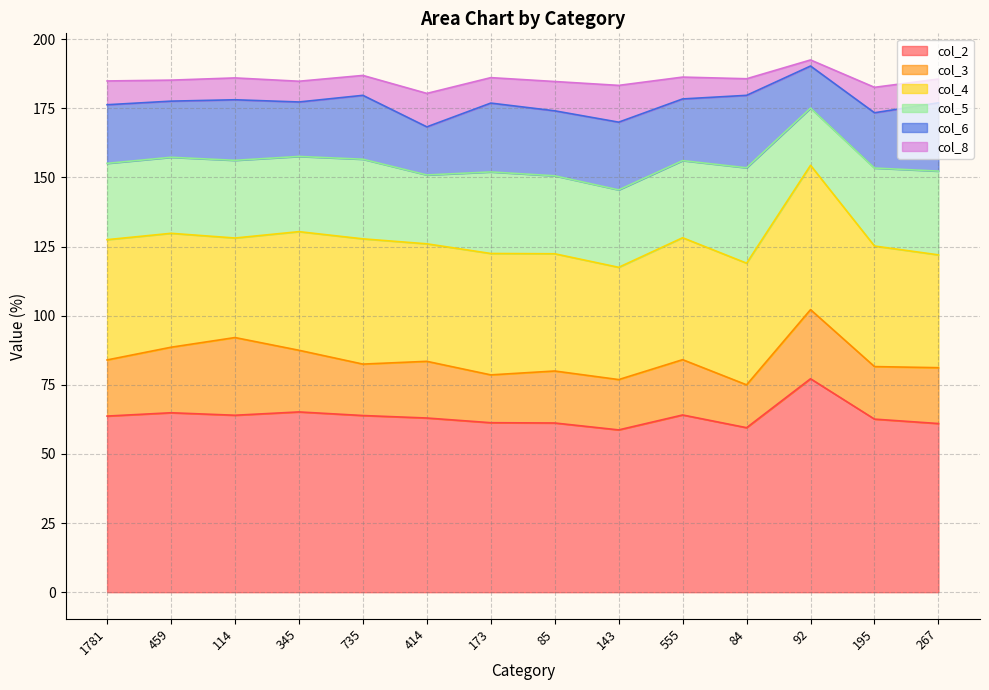

What is the spread (max minus min) of values at 345?

57.7